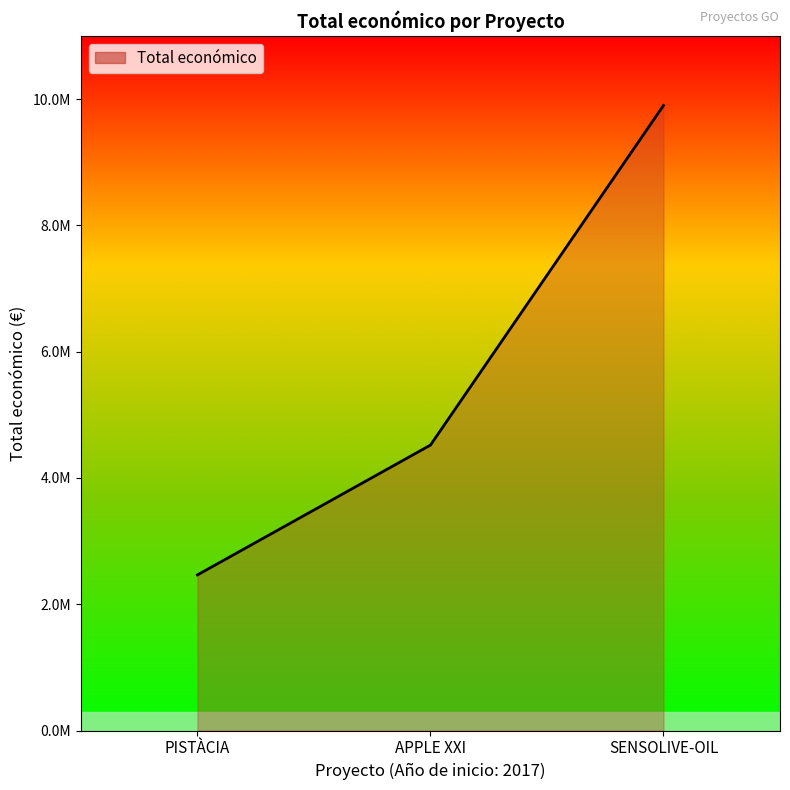

What is the greatest value displayed?

9900193